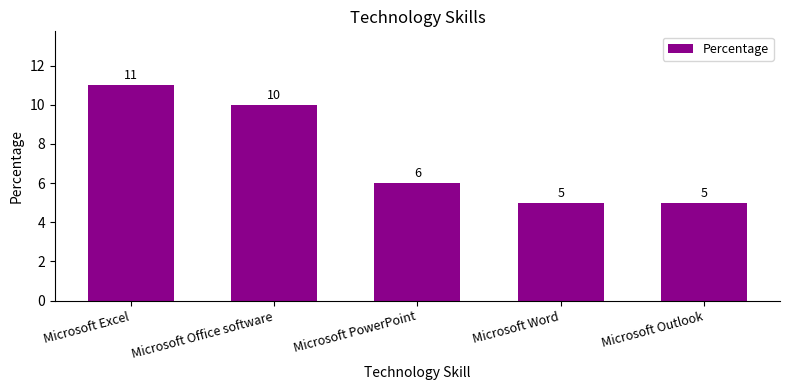

What is the value of the 1st bar from the left?

11